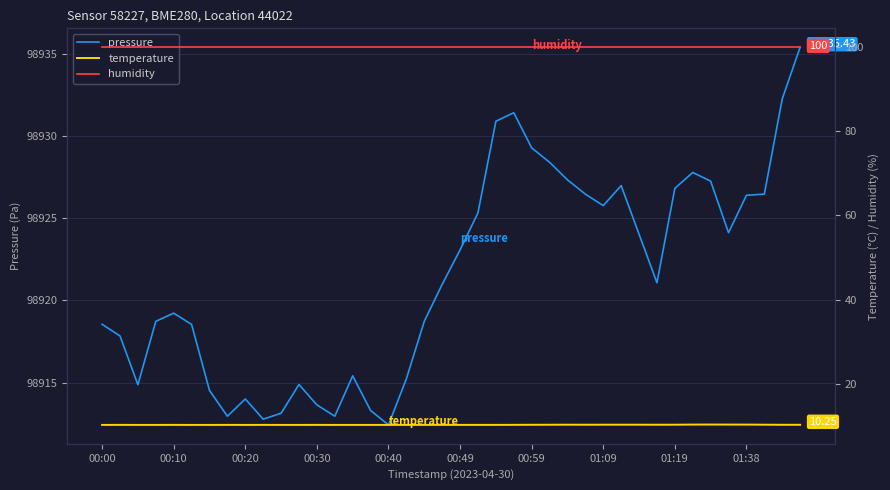

How many lines are shown in the chart?

3